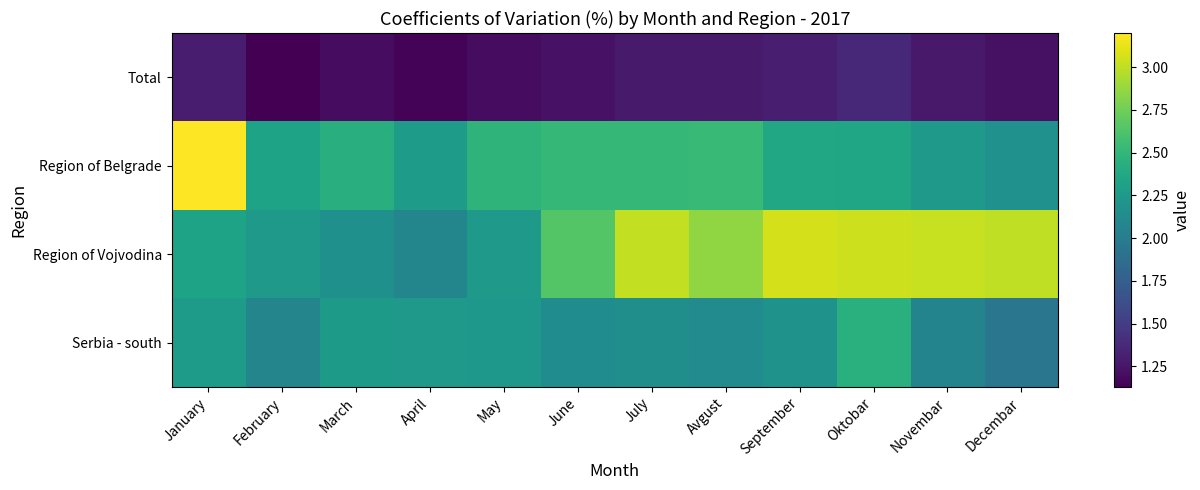

At how many categories does at least one series exceed 1?

12